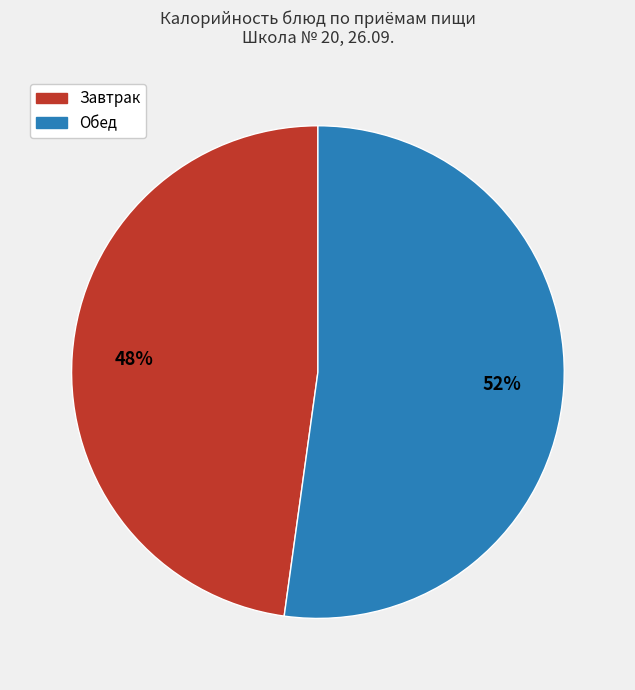

Does any single category account for the majority?

Yes